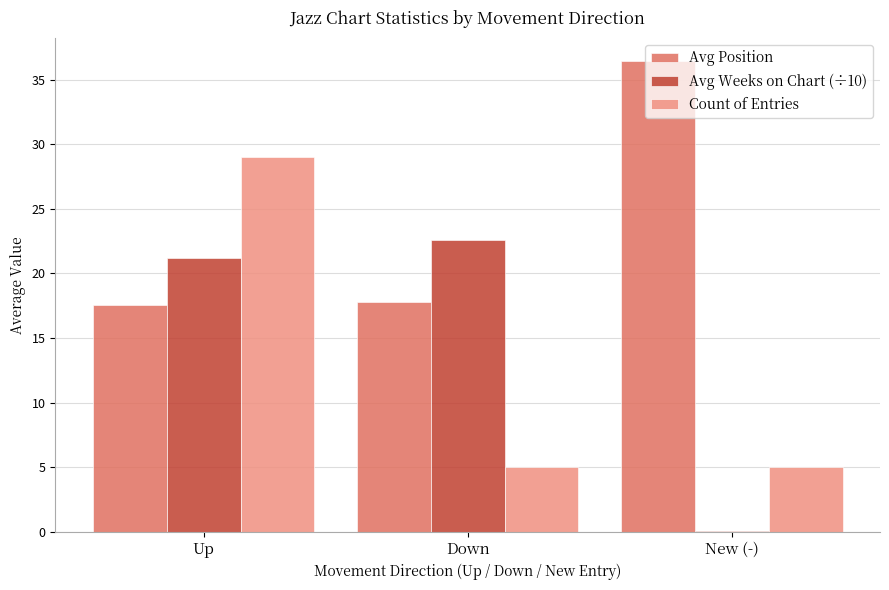

Does the chart contain stacked bars?

No